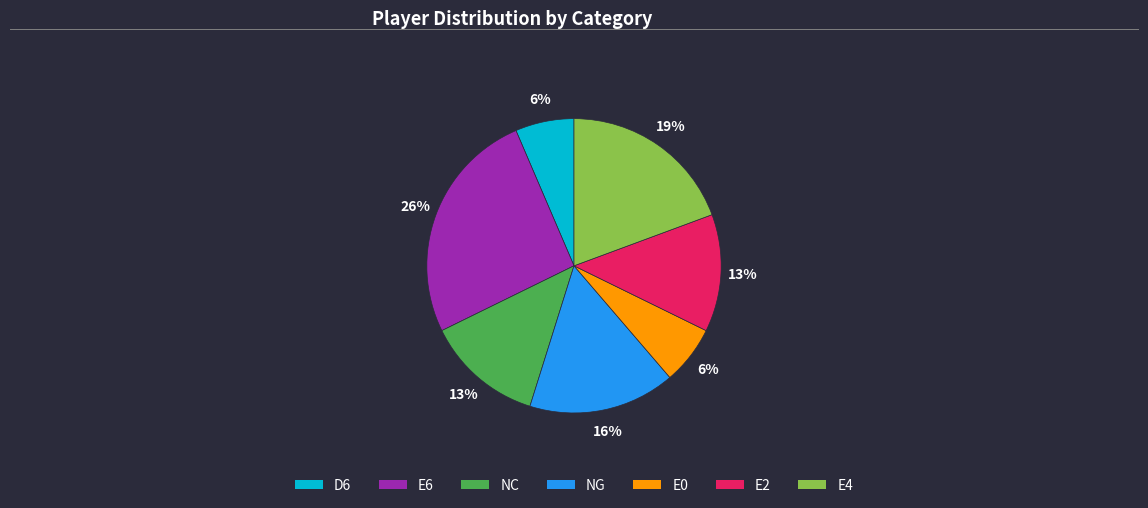

Does any single category account for the majority?

No